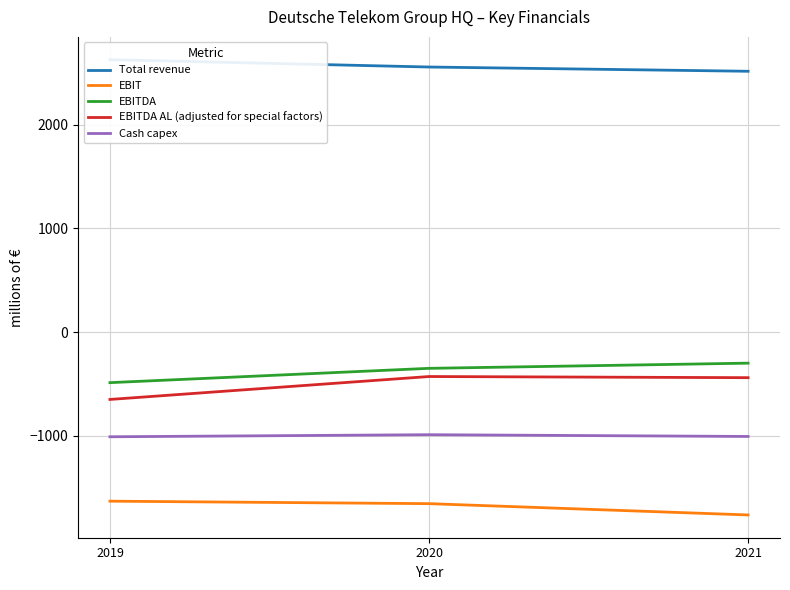

Reading left to right, extract all data points from this chart.

Total revenue: 2627	2556	2515
EBIT: -1631	-1655	-1764
EBITDA: -488	-350	-300
EBITDA AL (adjusted for special factors): -650	-429	-440
Cash capex: -1010	-990	-1007